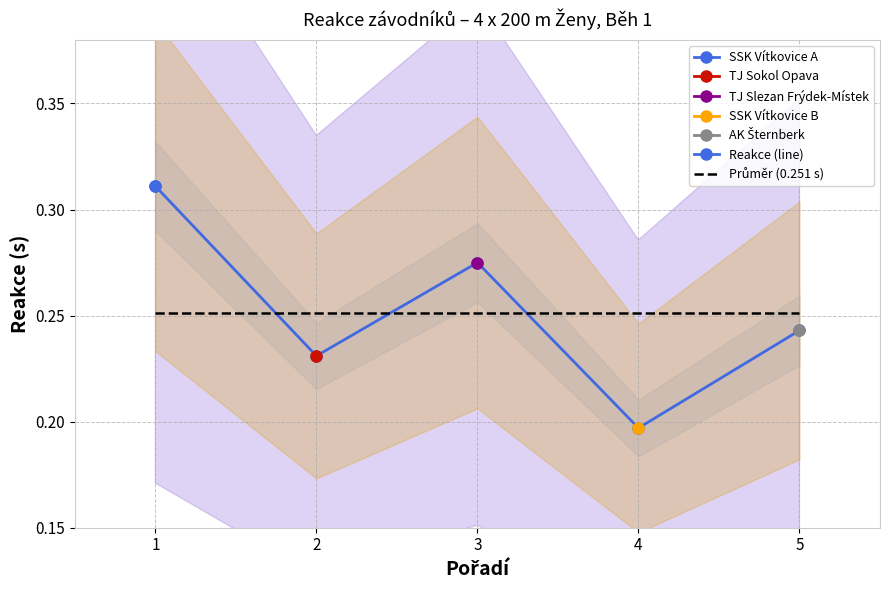

How many intersections are there between Reakce (line) and Průměr (0.251 s)?

3